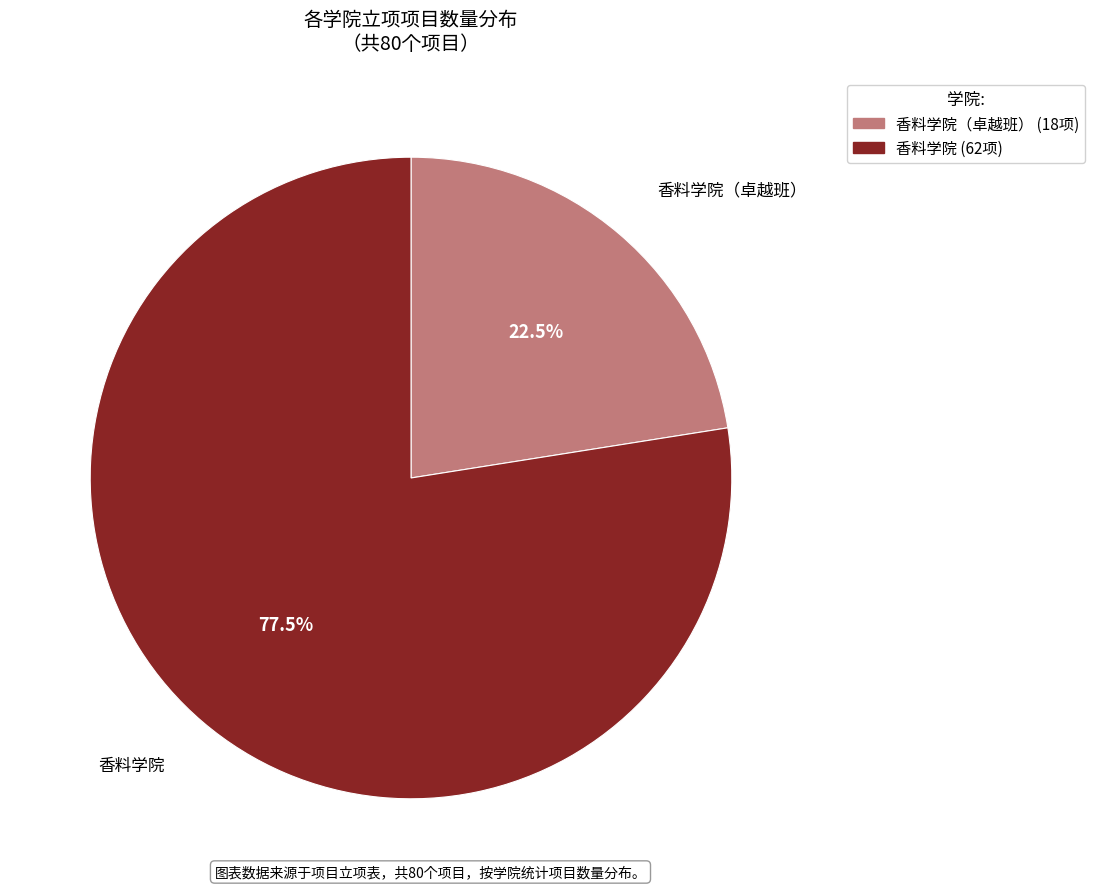

Is there any slice that represents more than half of the pie?

Yes